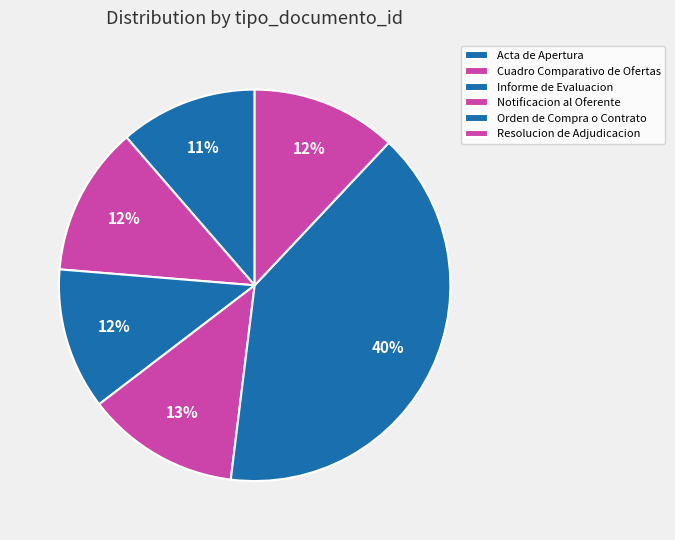

To the nearest percent, what is the average slice percentage?

17%